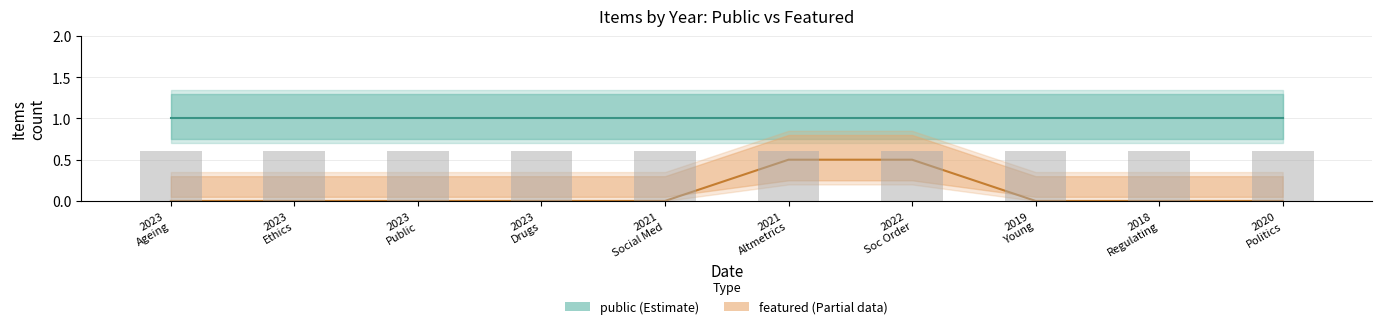

True or false: featured has a value of 0 at 2023.

True